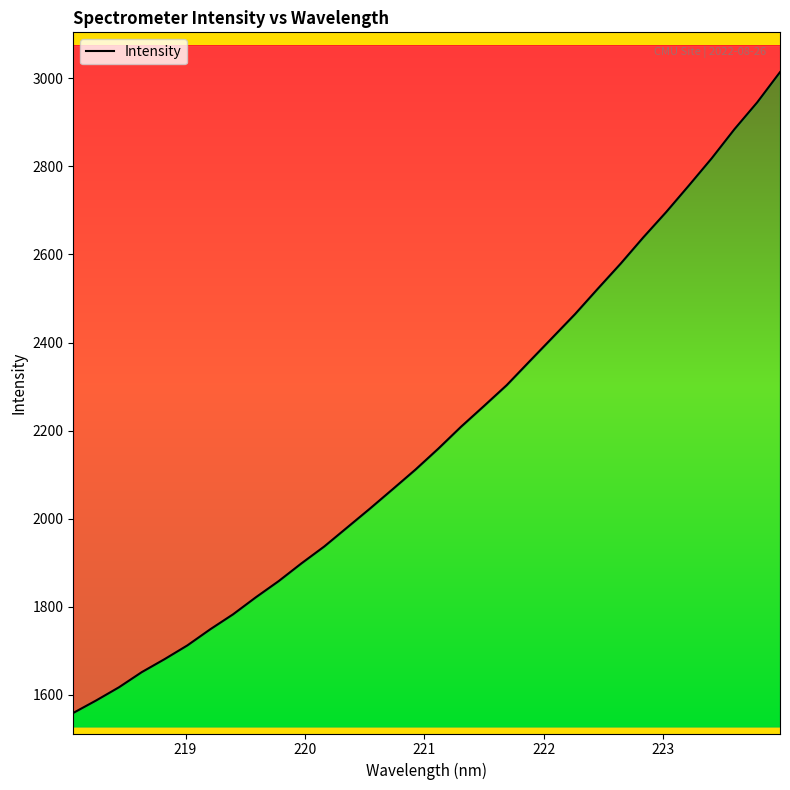

What is the difference between the second highest and minimum values?

1387.3